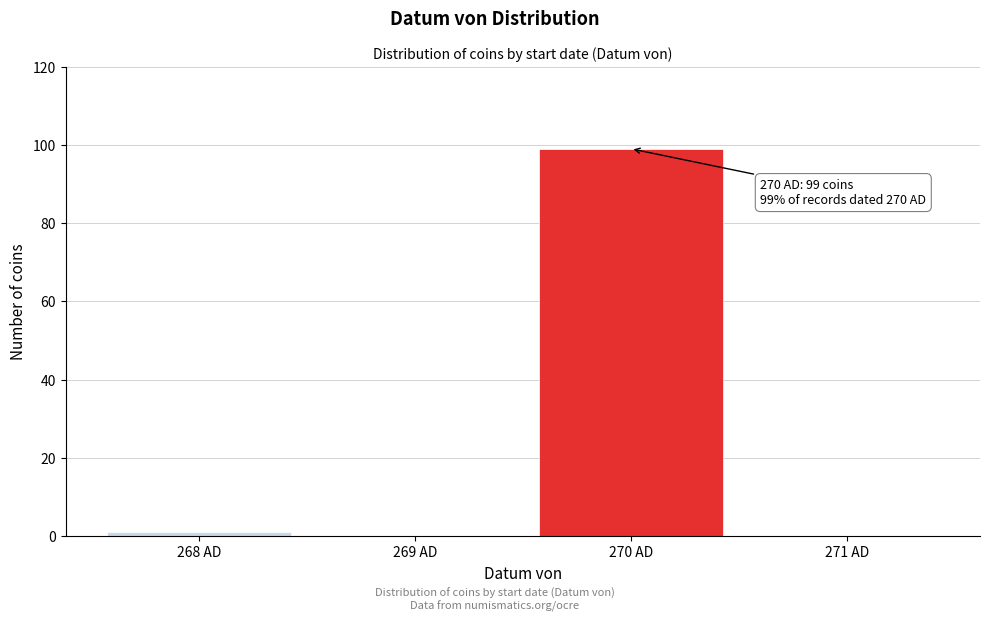

Reading right to left, extract all data points from this chart.

271 AD=0	270 AD=99	269 AD=0	268 AD=1